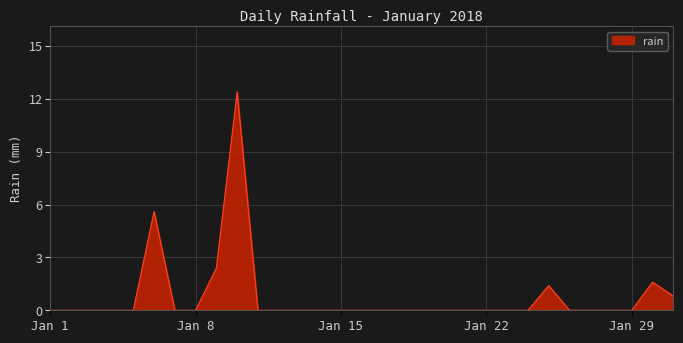

What is the greatest value displayed?

12.4